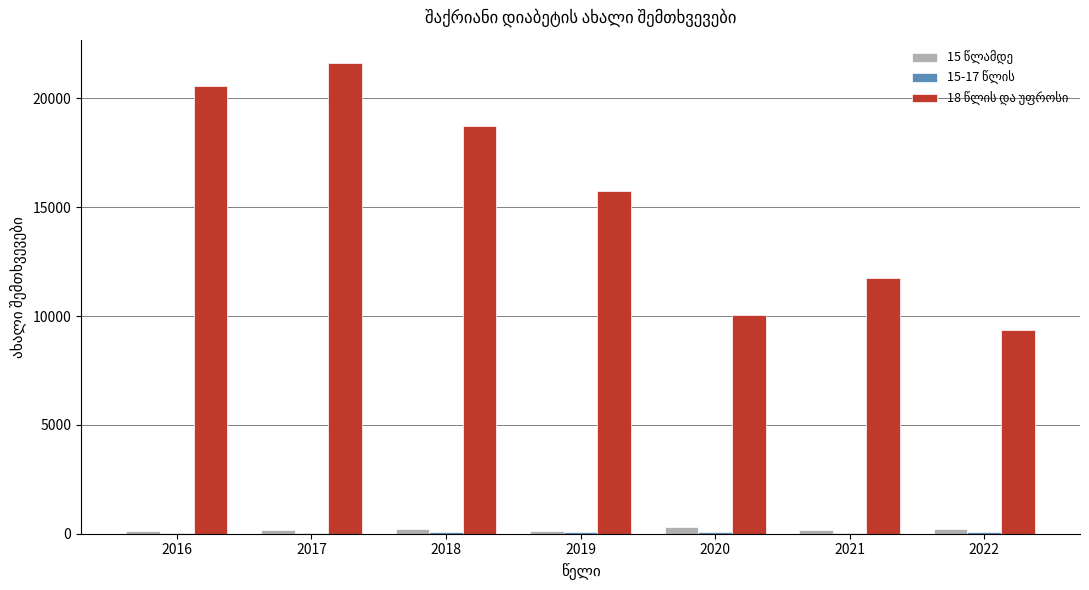

Are the bars grouped side by side (vs. stacked)?

Yes